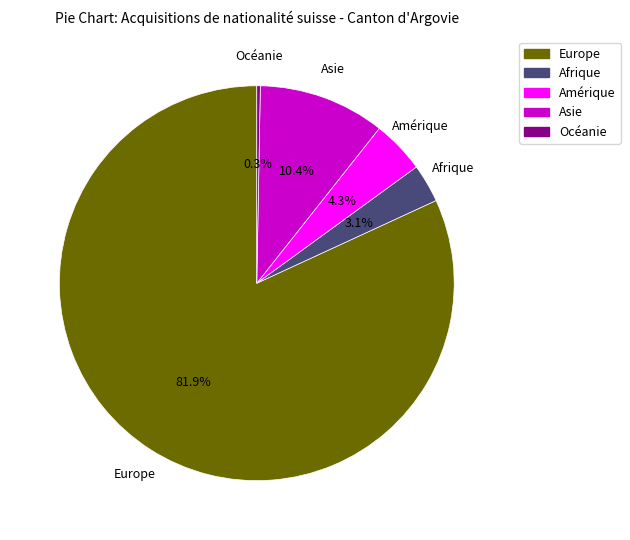

Which category has the biggest portion of the pie?

Europe